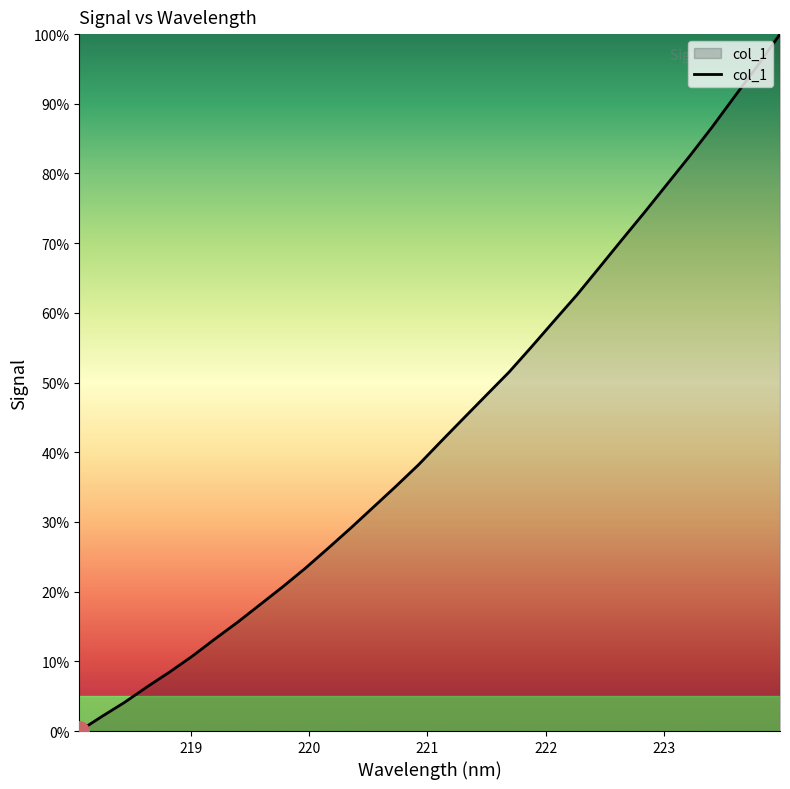

What is the difference between the maximum and minimum values?

100.0